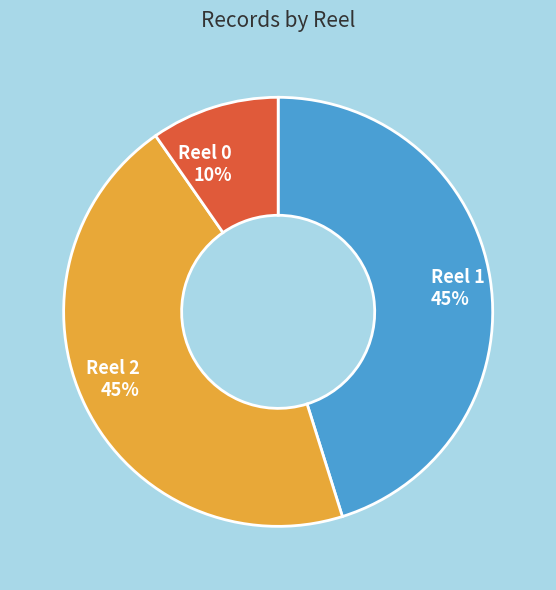

The Reel 2 slice represents 45% of the pie. True or false?

True